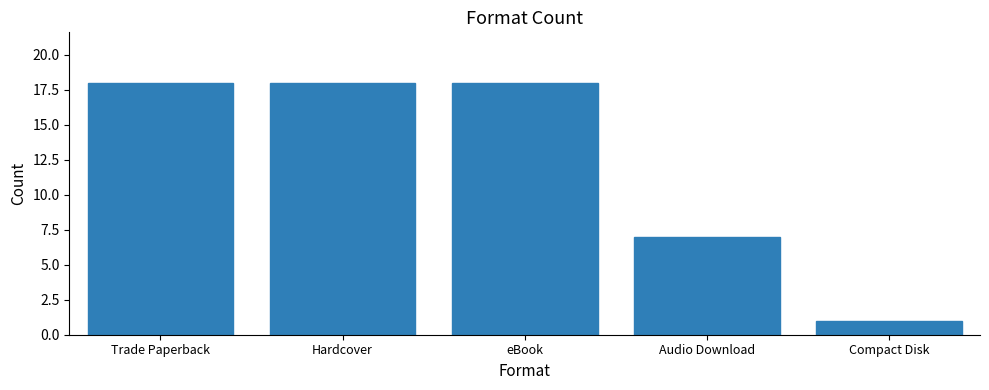

What is the sum of all values?

62